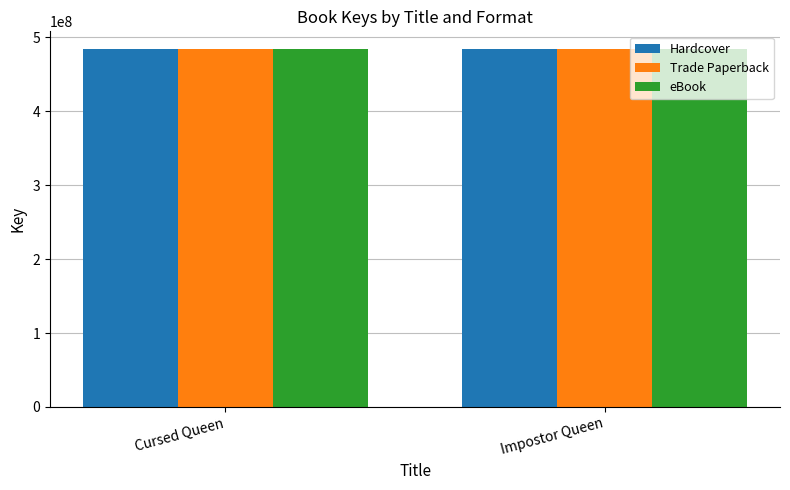

What is the greatest value displayed?

484080006